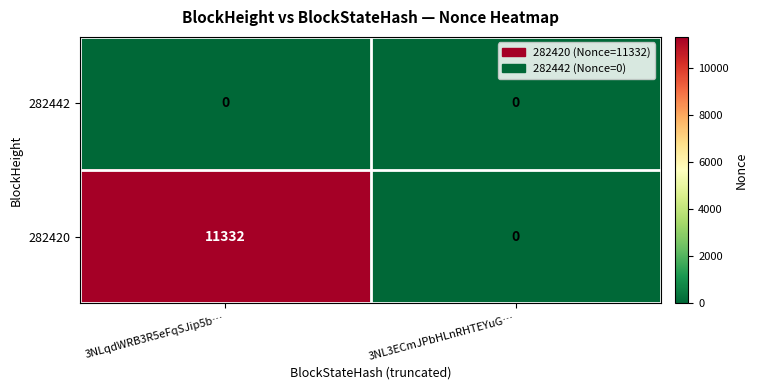

Which category has the highest value across all series?

3NLqdWRB3R5eFqSJip5b…